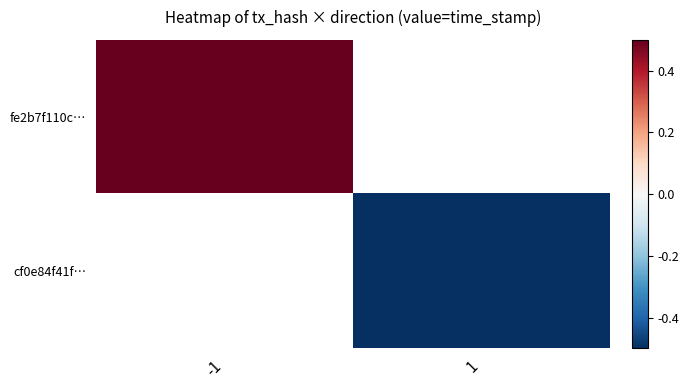

How many negative values does the cf0e84f41f… series have?

1